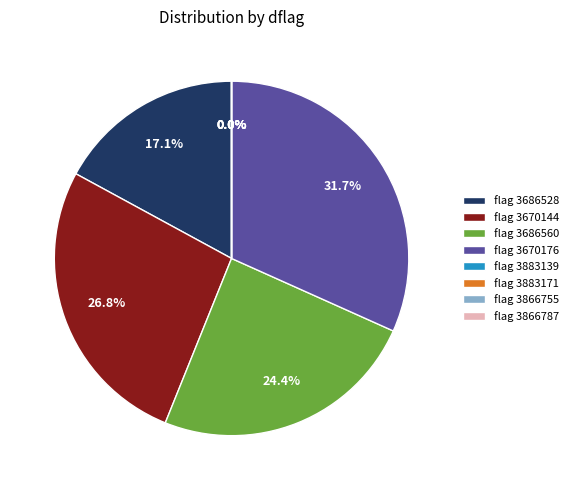

To the nearest percent, what is the average slice percentage?

12%